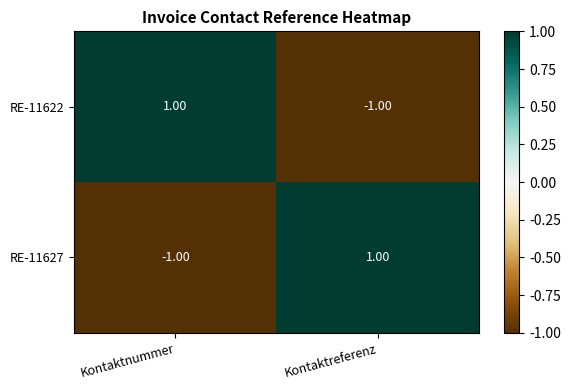

At how many categories does at least one series exceed 0?

2